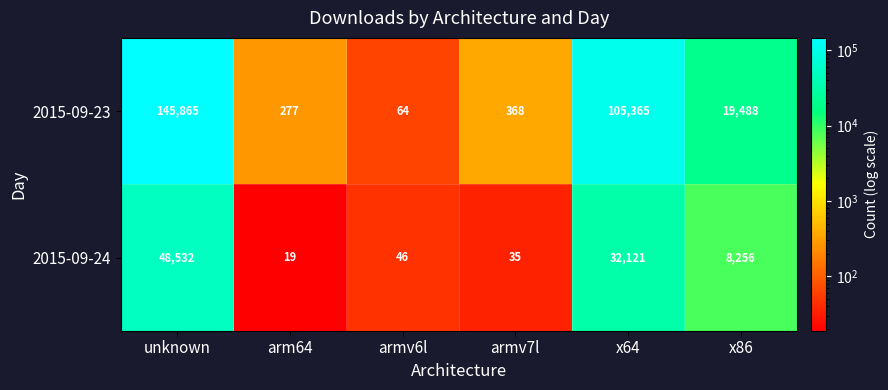

Which series changed the most between unknown and x86?

2015-09-23